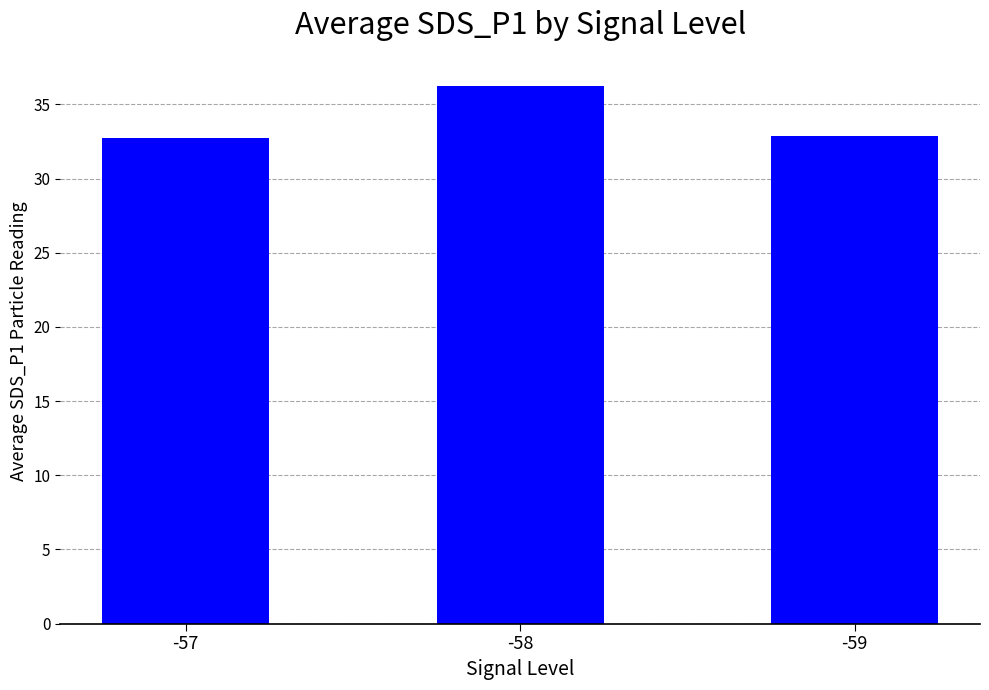

What is the sum of all values?

101.9